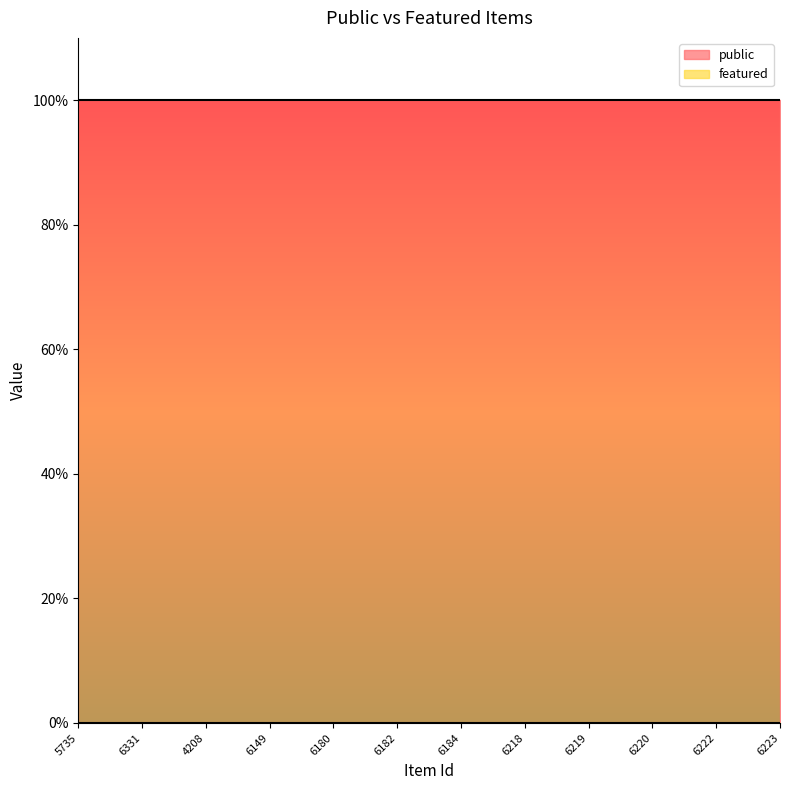

True or false: featured has more than 2 interior local peaks.

False